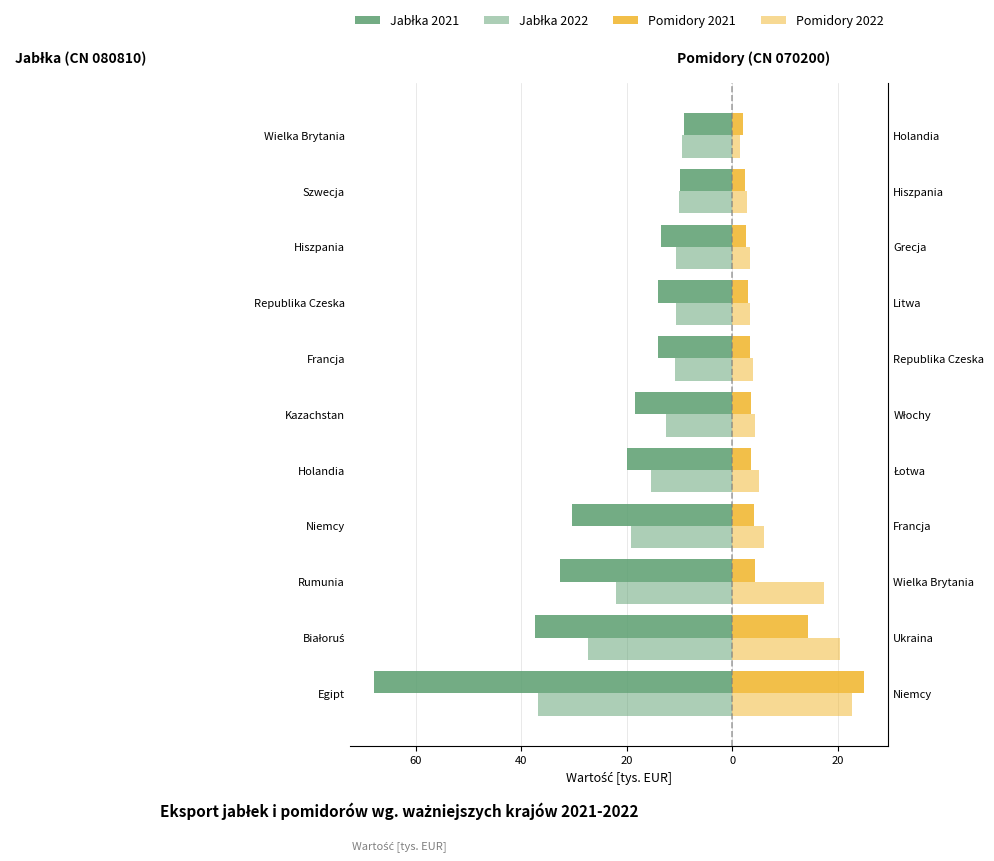

What is the total value across all series at Hiszpania?

-18.2